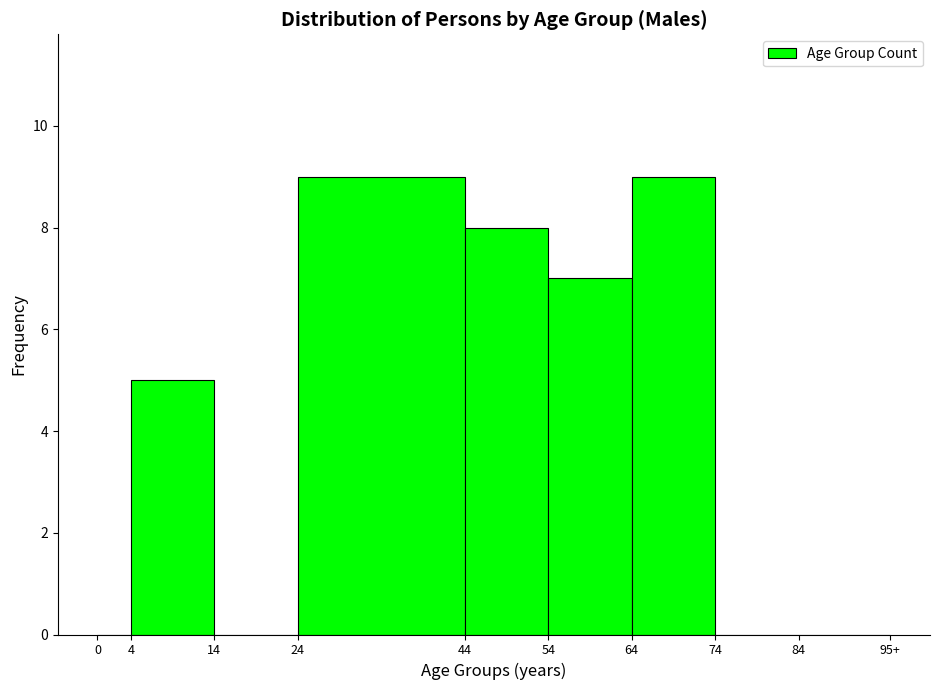

Reading left to right, list all the values displayed in this chart.

0=0	4=5	14=0	24=9	44=8	54=7	64=9	74=0	84=0